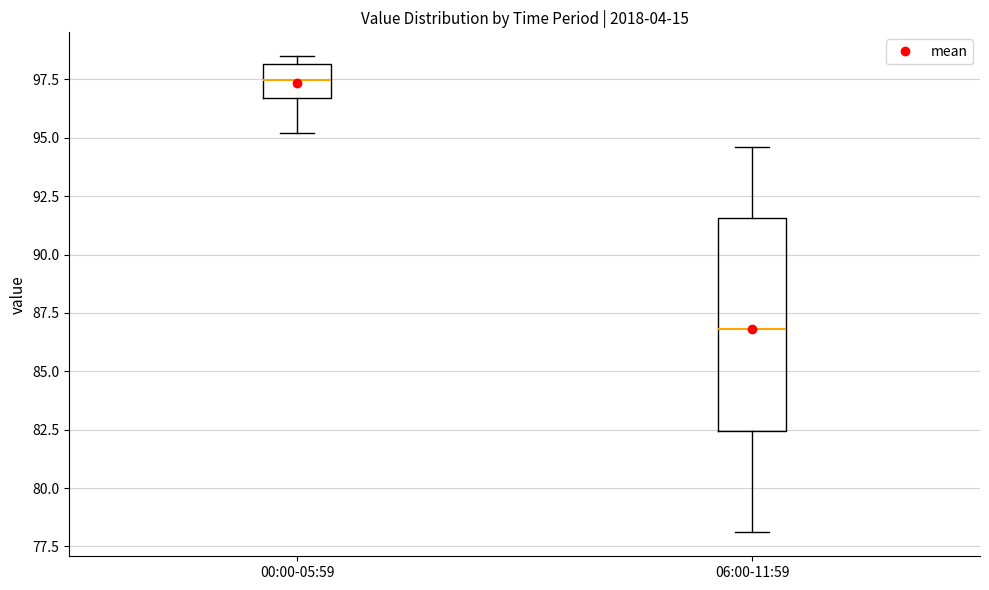

Where is the upper edge of the box for 06:00-11:59 on the y-axis? The values are not printed on the chart, so give them approximately, as read against the axis.

91.5